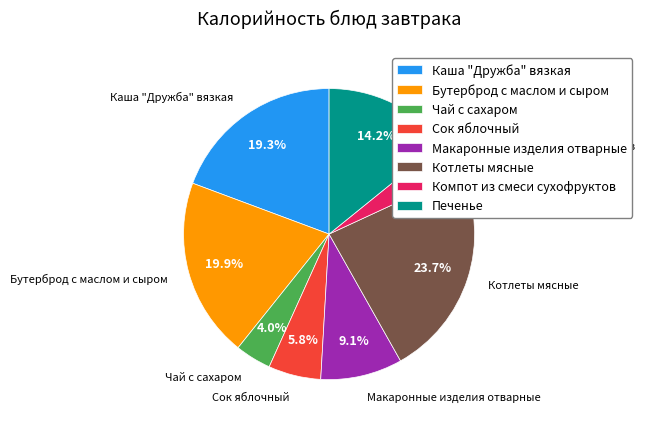

Combined, do Котлеты мясные and Компот из смеси сухофруктов account for over 50%?

No